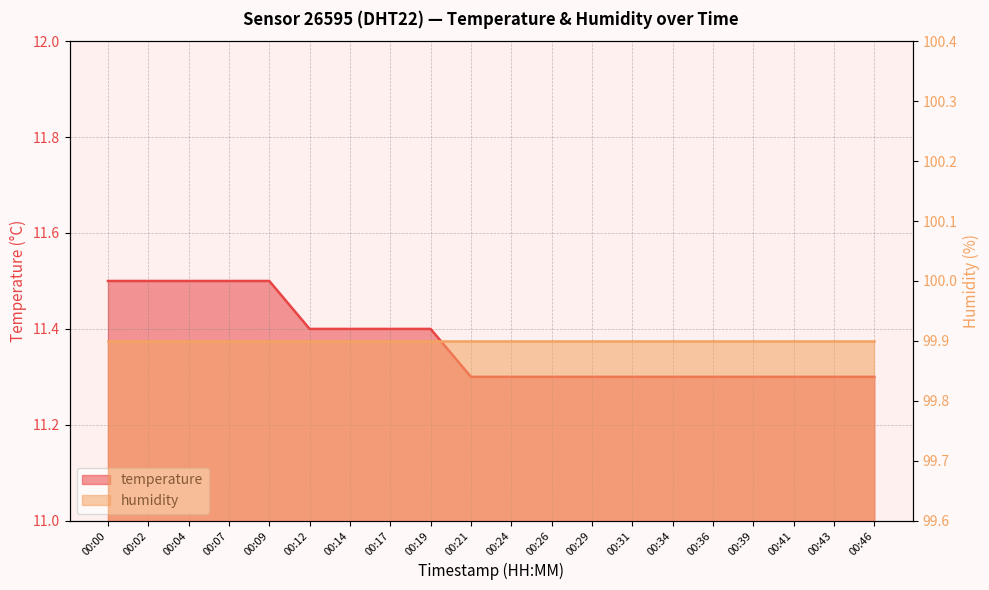

The value at 00:39 is 11.3. True or false?

True